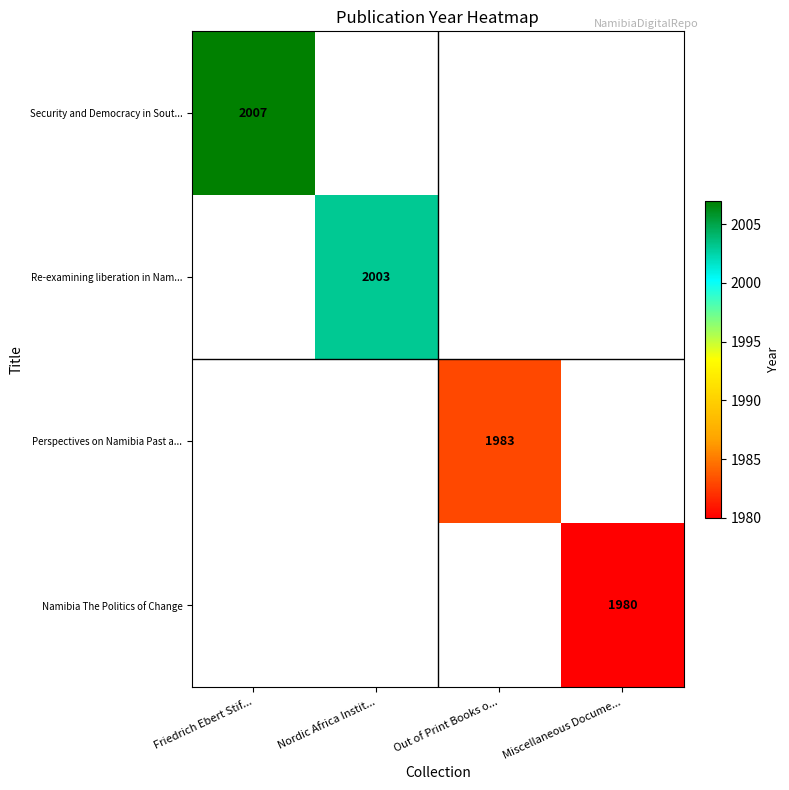

True or false: Perspectives on Namibia Past a... has a value of 1983 at Out of Print Books o....

True